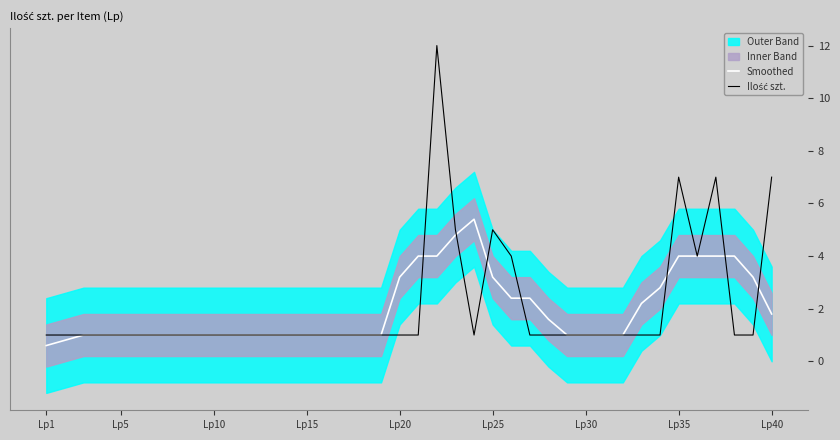

True or false: Ilość szt. has more than 0 points higher than both neighbors.

True